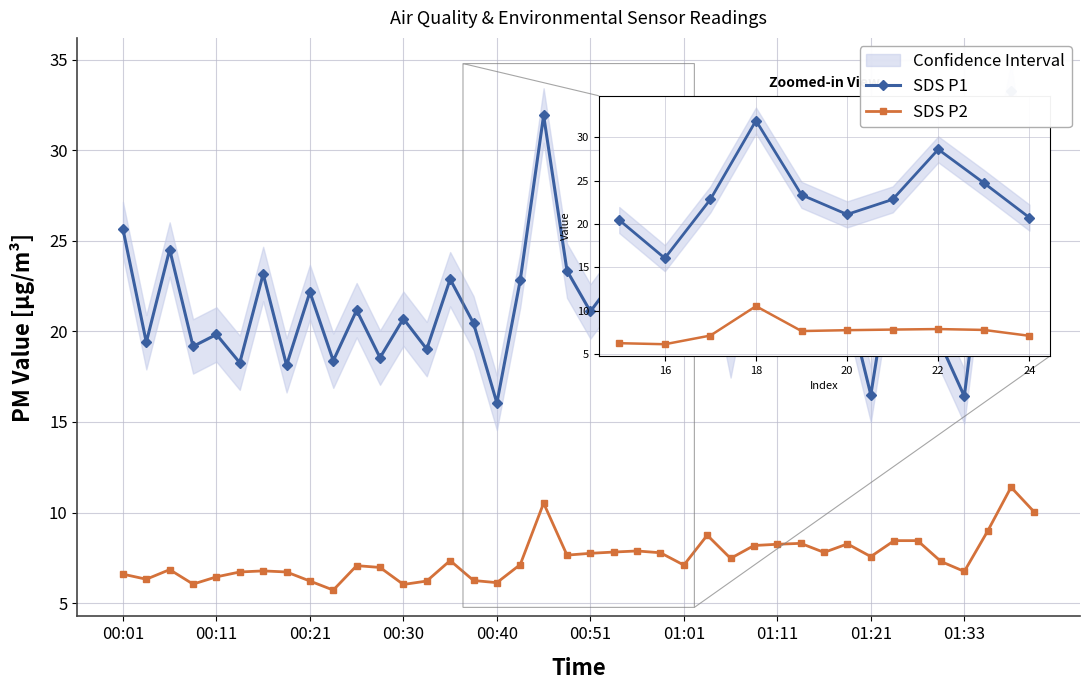

The value of SDS P2 at 11 is 7.0. True or false?

True